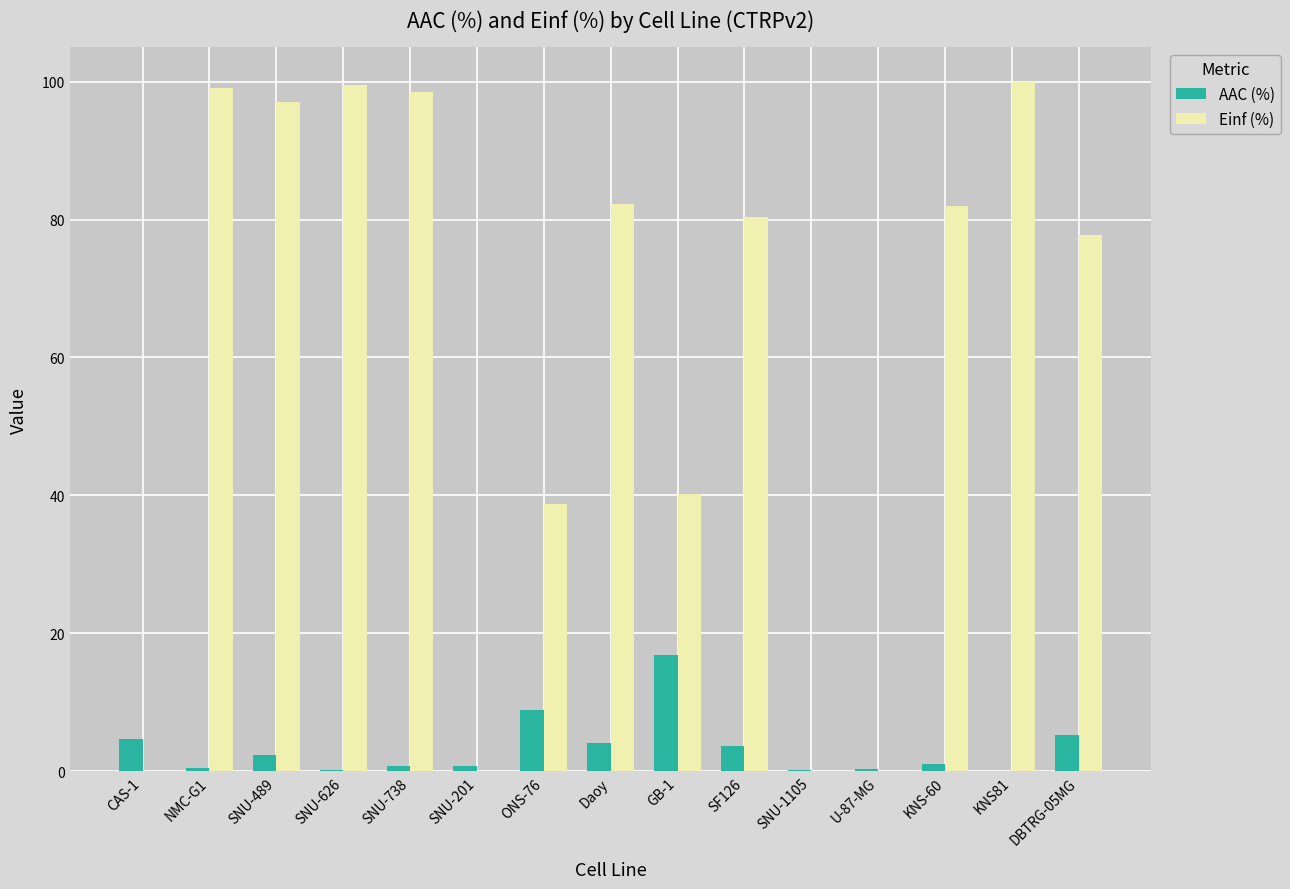

What is the total value across all series at CAS-1?

4.6